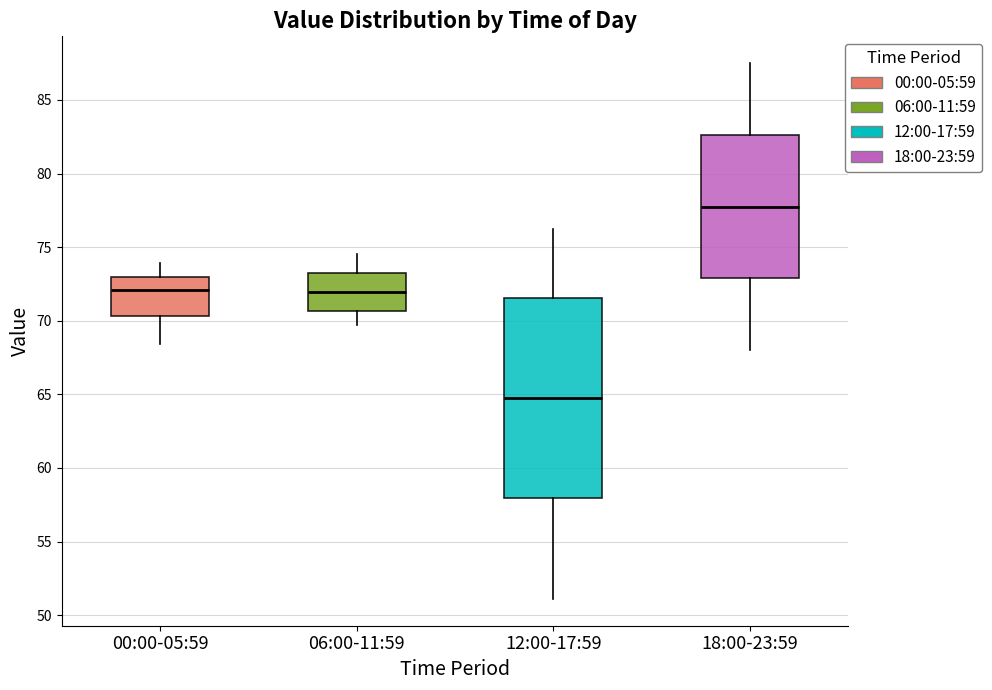

Reading left to right, read every box against the y-axis: the position of its median line, the range the box covers, and the ends of its whiskers. The values are not printed on the chart, so give them approximately, as read against the axis.

00:00-05:59: median 72.0, box 70.5 to 73.0, whiskers 68.5 to 74.0
06:00-11:59: median 72.0, box 70.5 to 73.0, whiskers 69.5 to 74.5
12:00-17:59: median 65.0, box 58.0 to 71.5, whiskers 51.0 to 76.0
18:00-23:59: median 78.0, box 73.0 to 82.5, whiskers 68.0 to 87.5